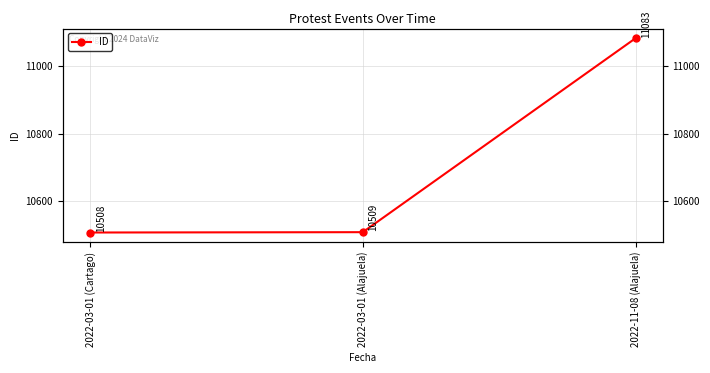

The value at 2022-03-01 (Cartago) is 10508. True or false?

True